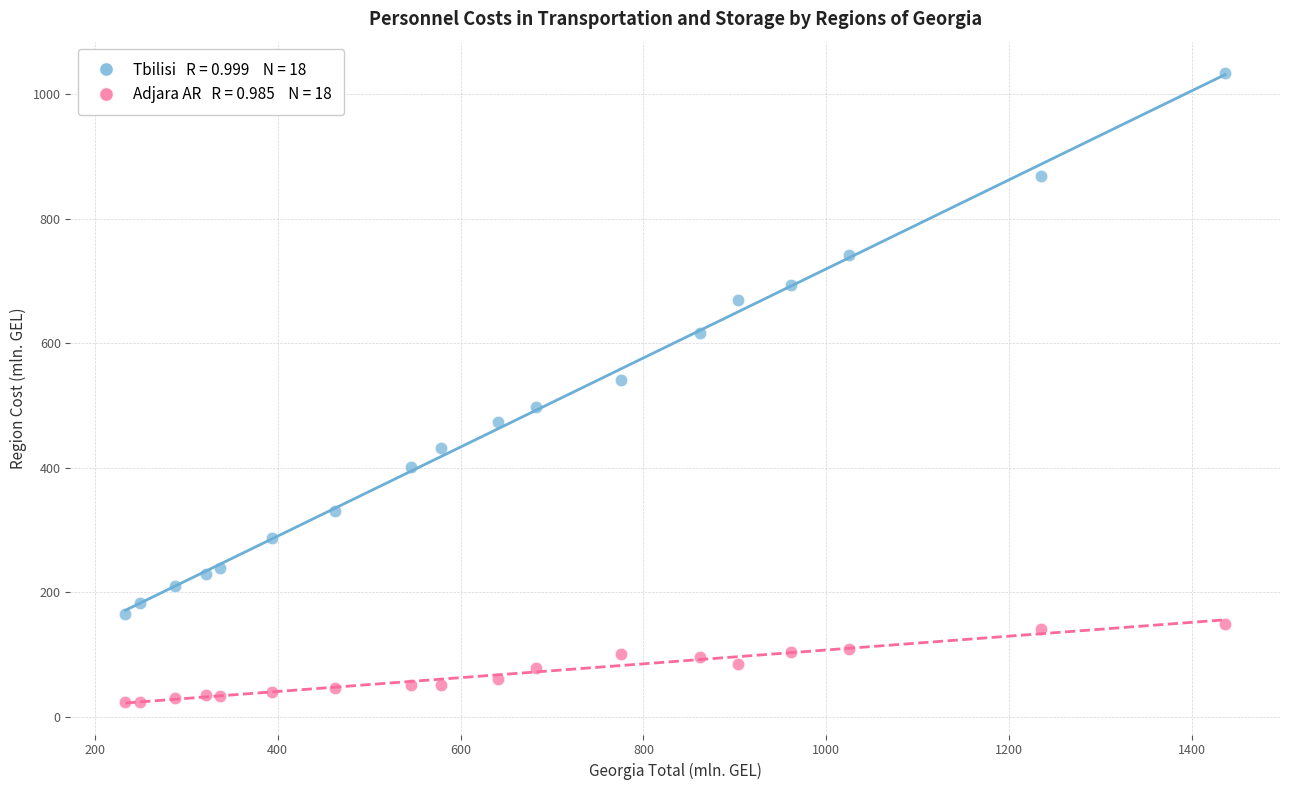

Across all data points, what is the range of X values (max minus min)?

1202.1